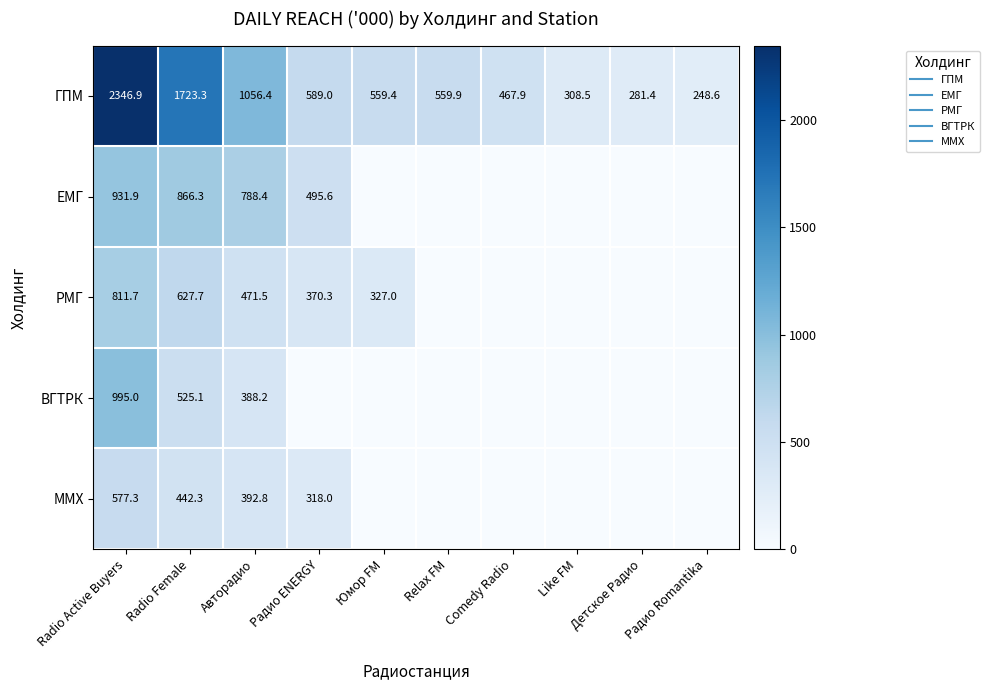

What value does the РМГ series have at Авторадио?

471.5